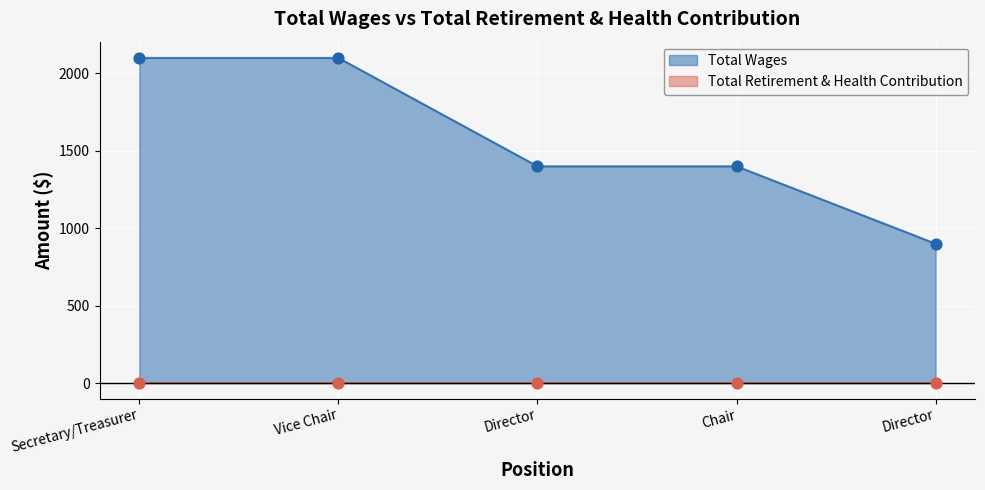

Between Secretary/Treasurer and Director, which is larger?

Secretary/Treasurer